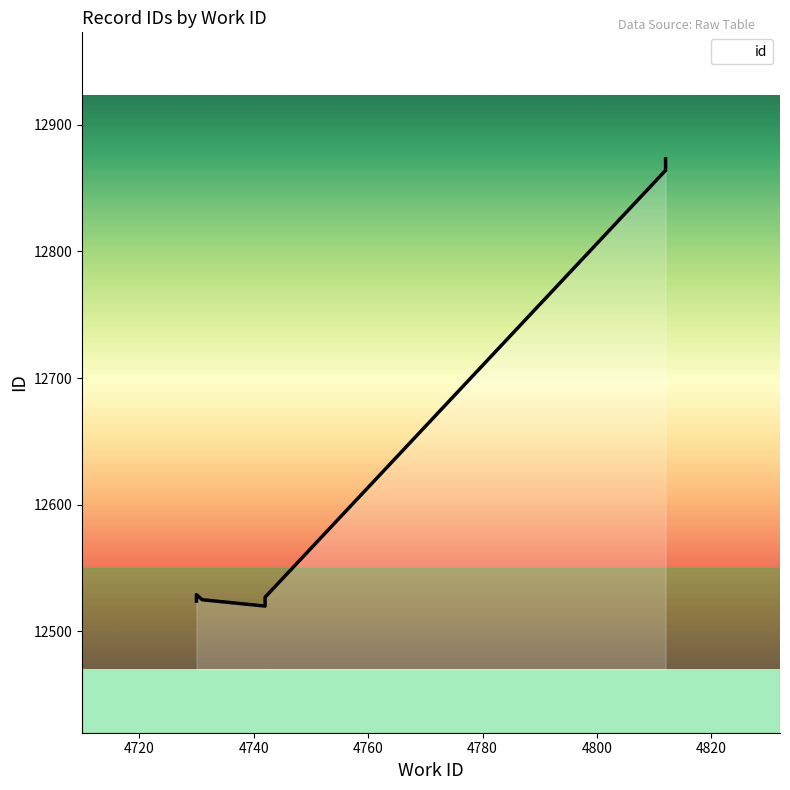

What is the average value?

12663